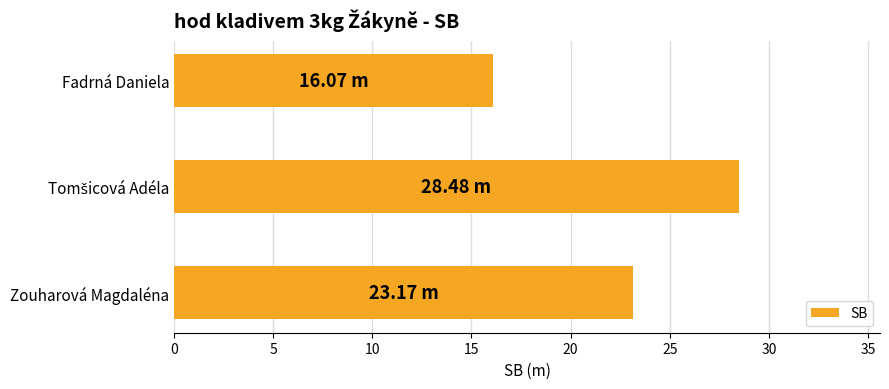

What is the maximum value shown in the chart?

28.5